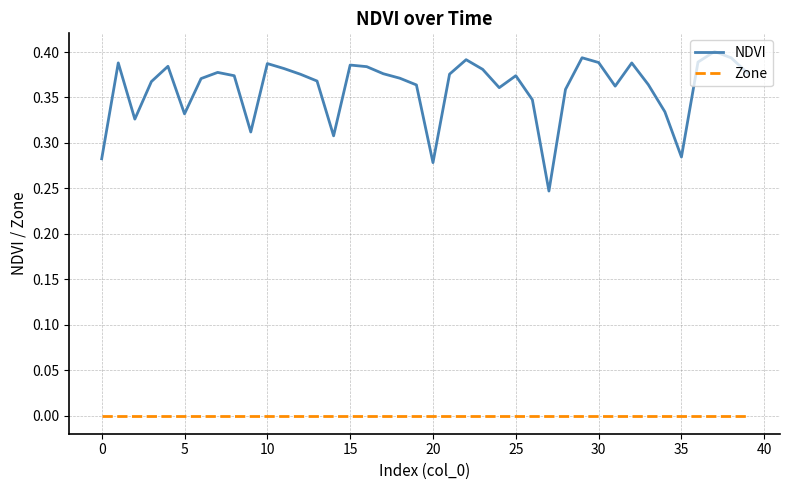

How many lines are shown in the chart?

2